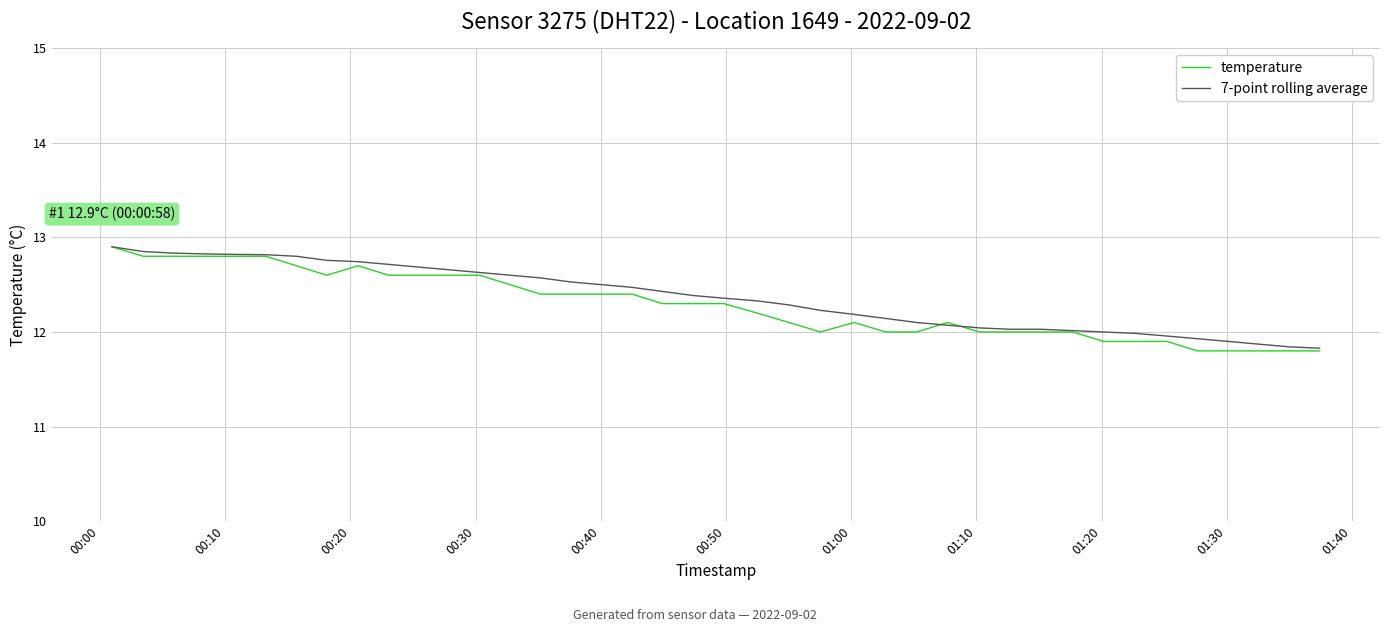

What is the lowest value of the temperature series?

11.8